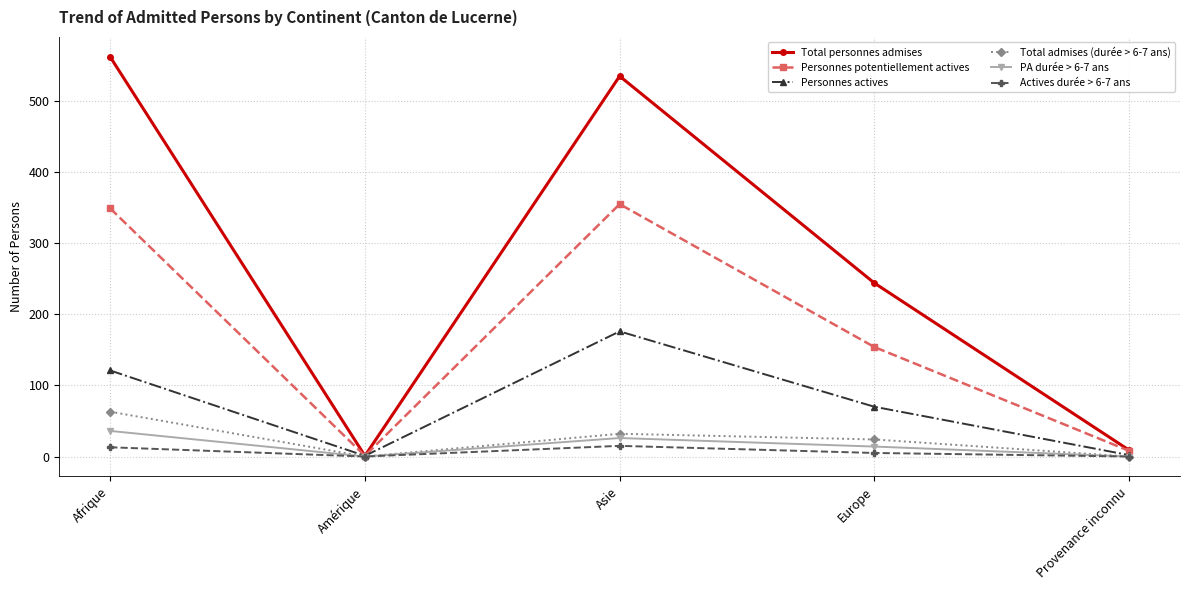

How many data points does each series have?

5